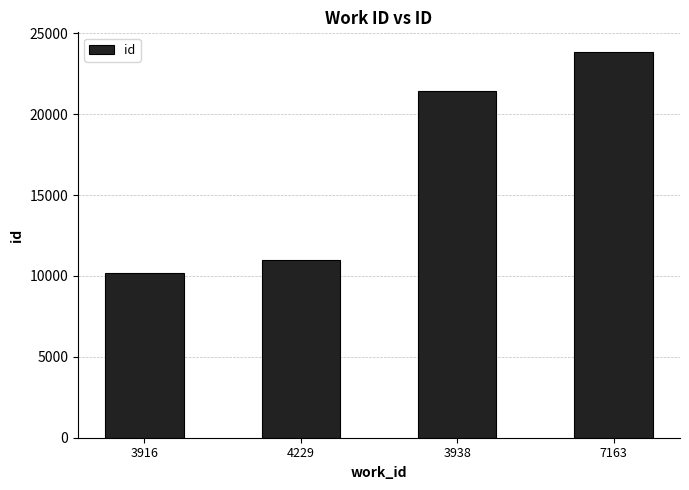

Reading left to right, transcribe all the data shown in this chart.

10160	11013	21432	23861